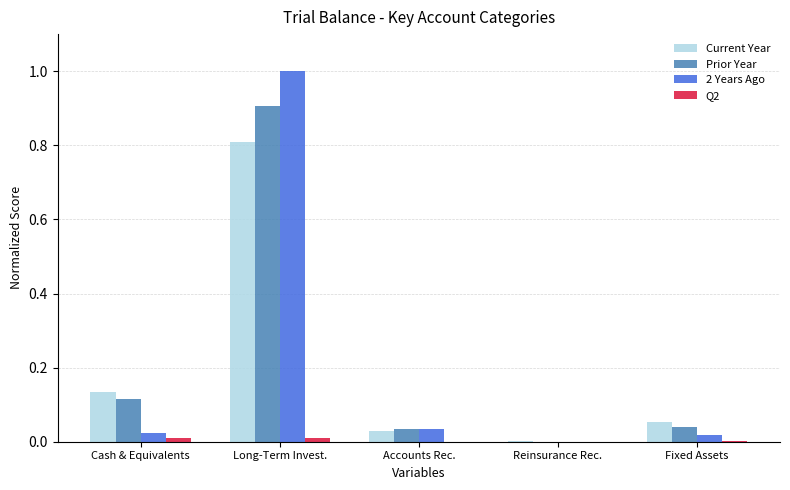

Which series changed the most between Cash & Equivalents and Reinsurance Rec.?

Current Year